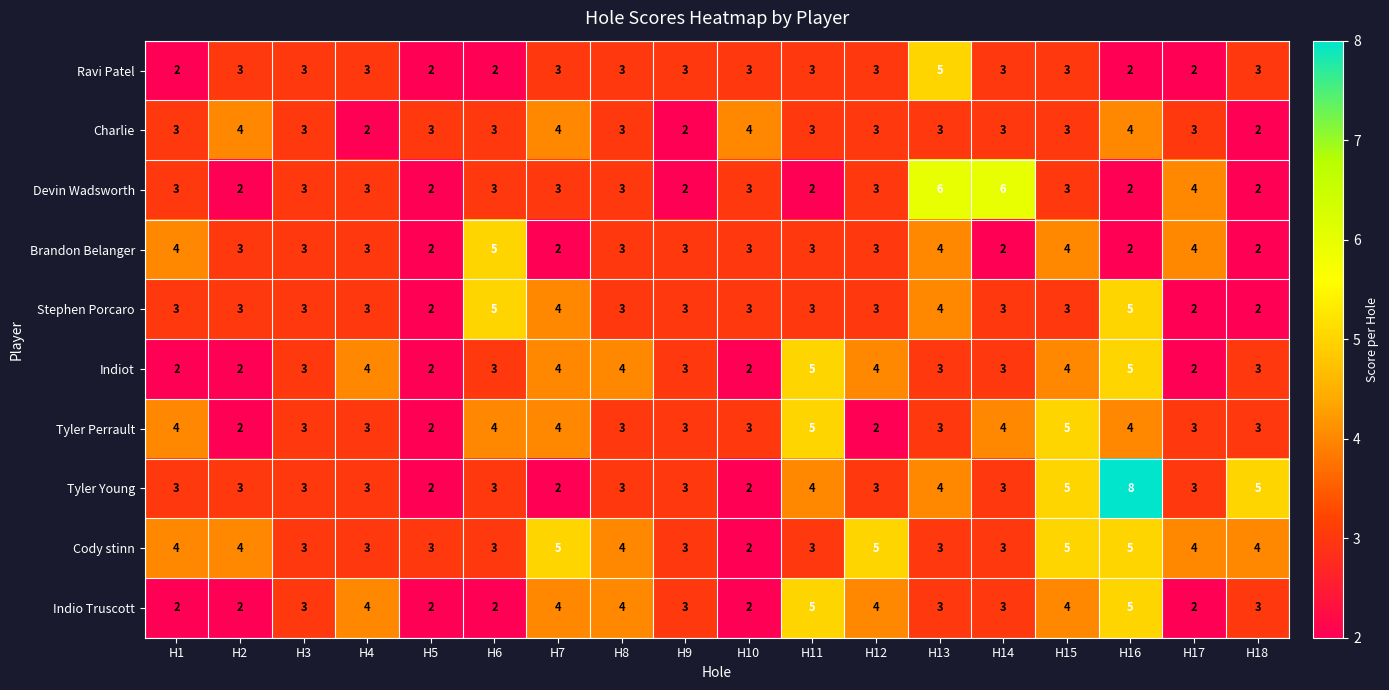

Between H7 and H14, which series saw the biggest shift?

Devin Wadsworth